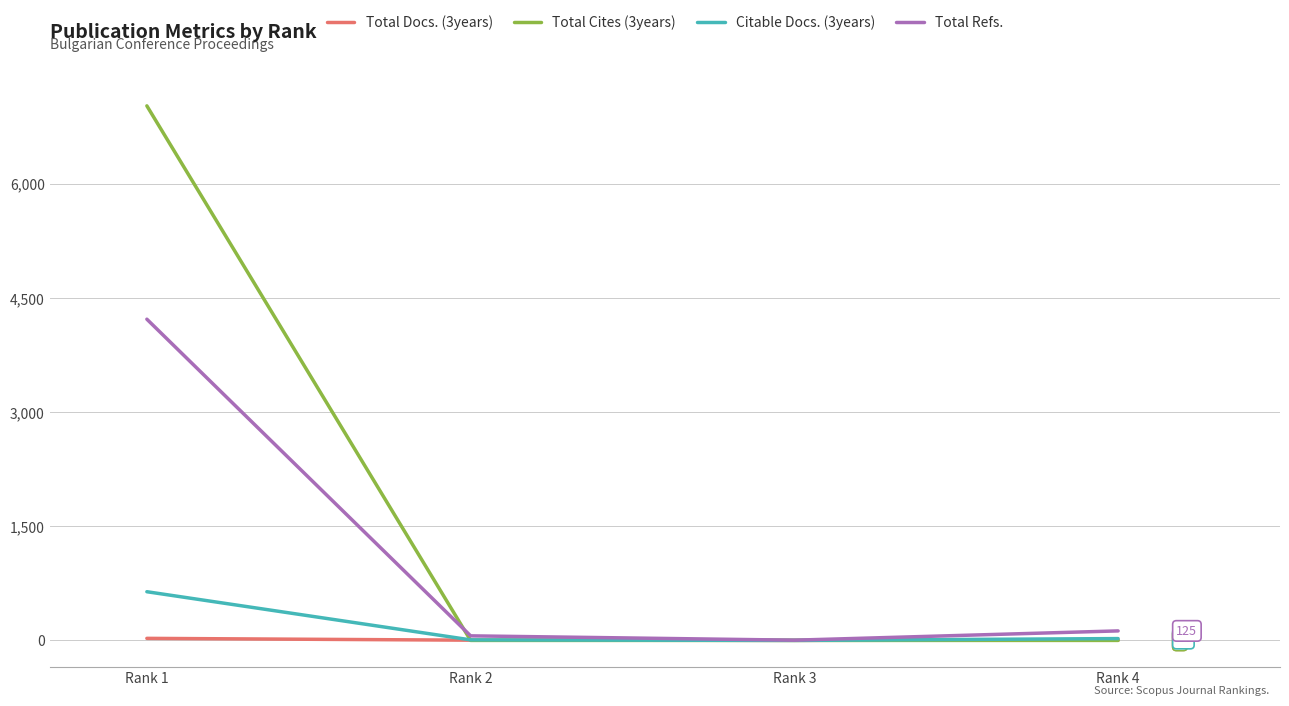

What is the total value across all series at Rank 4?

153